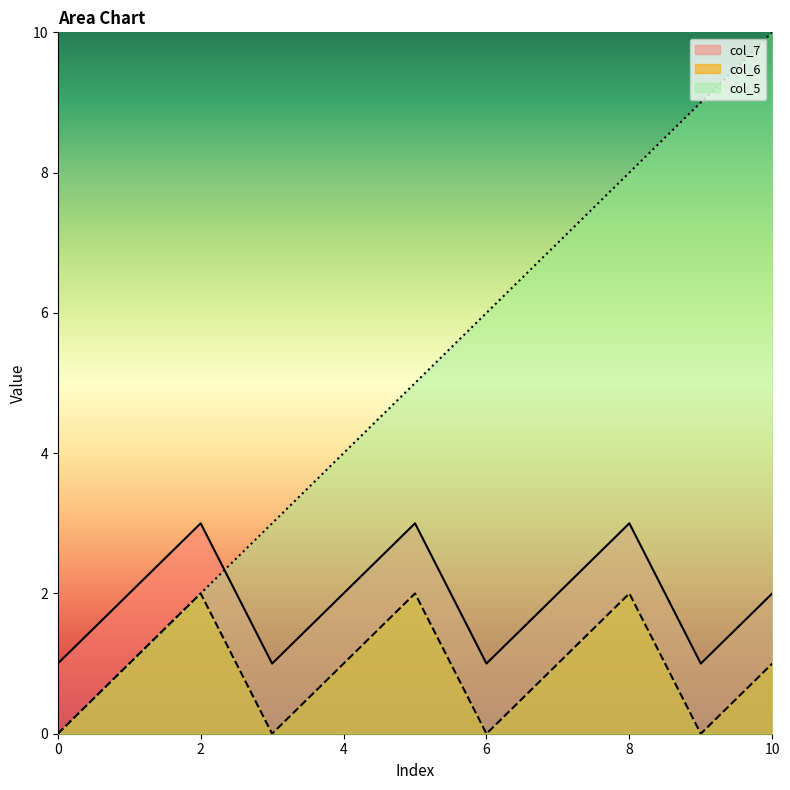

True or false: col_5 and col_7 intersect in this chart.

True